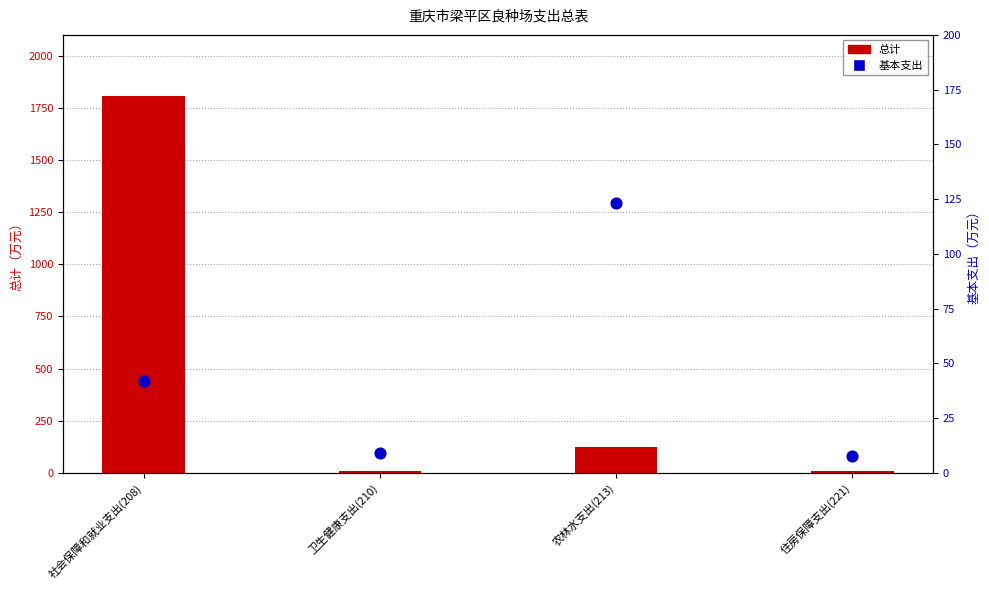

At how many categories does at least one series exceed 1440?

1